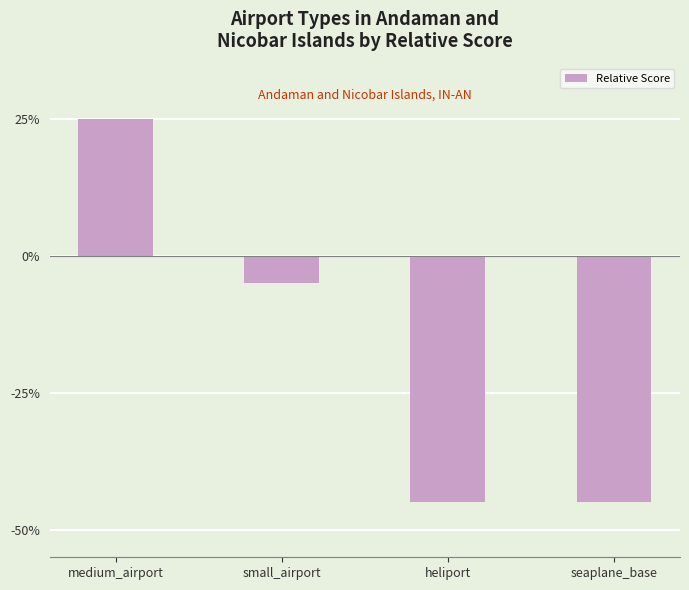

The chart shows a value of 25 at medium_airport. True or false?

True